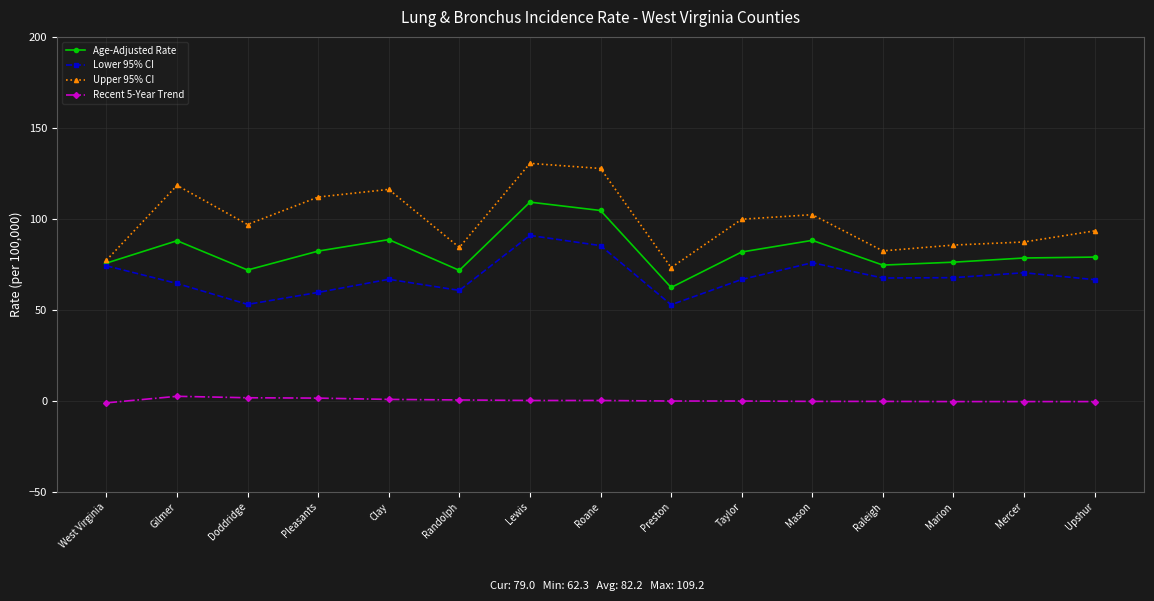

What is the maximum value for Recent 5-Year Trend?

2.5